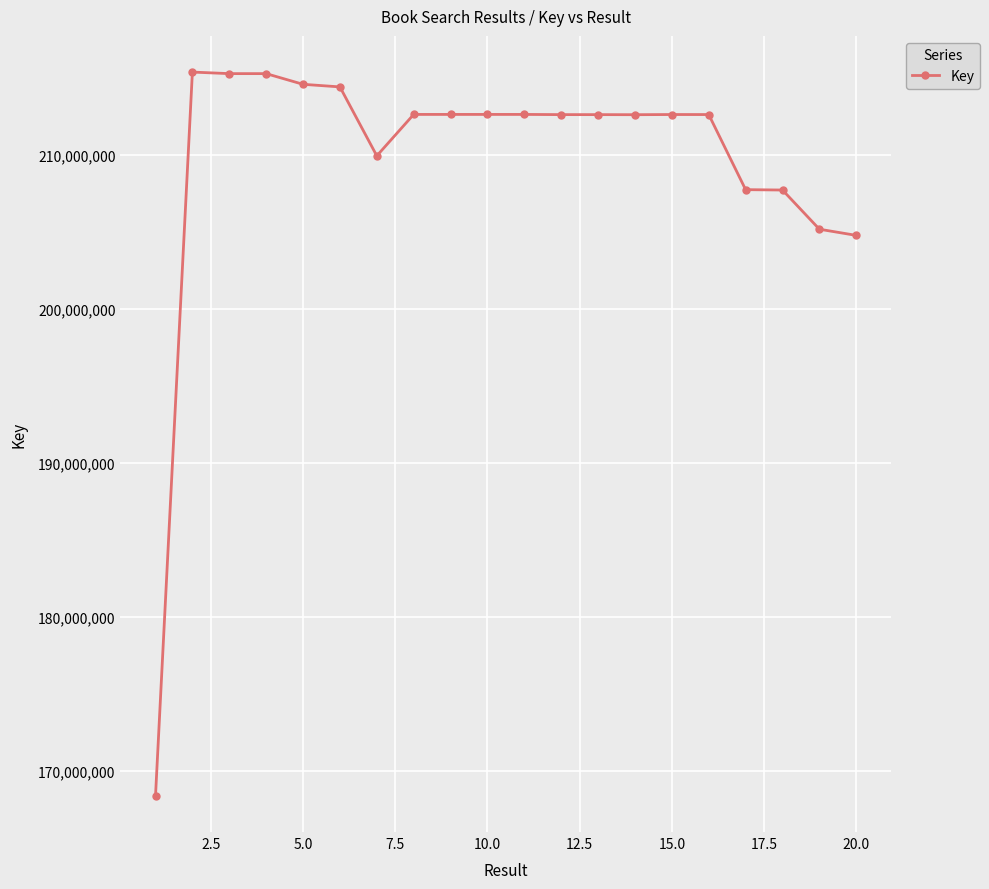

What is the value of the 5th point from the left?

214607880